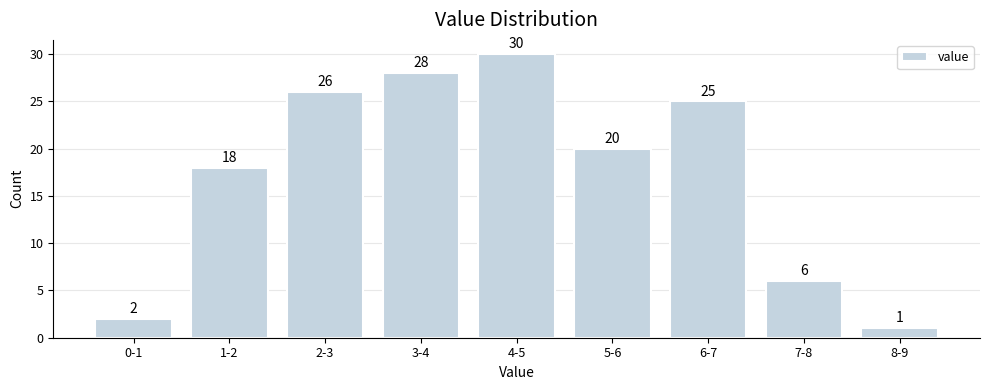

Reading left to right, what are all the values shown in this chart?

0-1=2	1-2=18	2-3=26	3-4=28	4-5=30	5-6=20	6-7=25	7-8=6	8-9=1